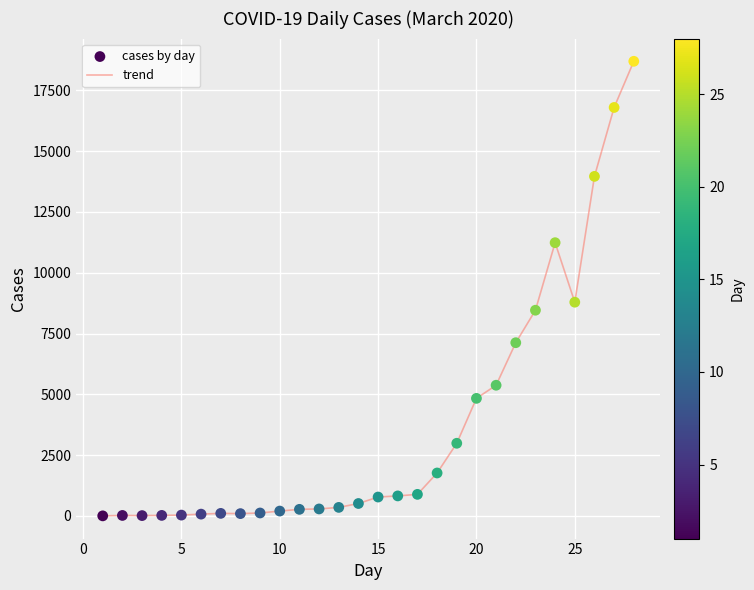

What is the maximum value shown in the chart?

18695